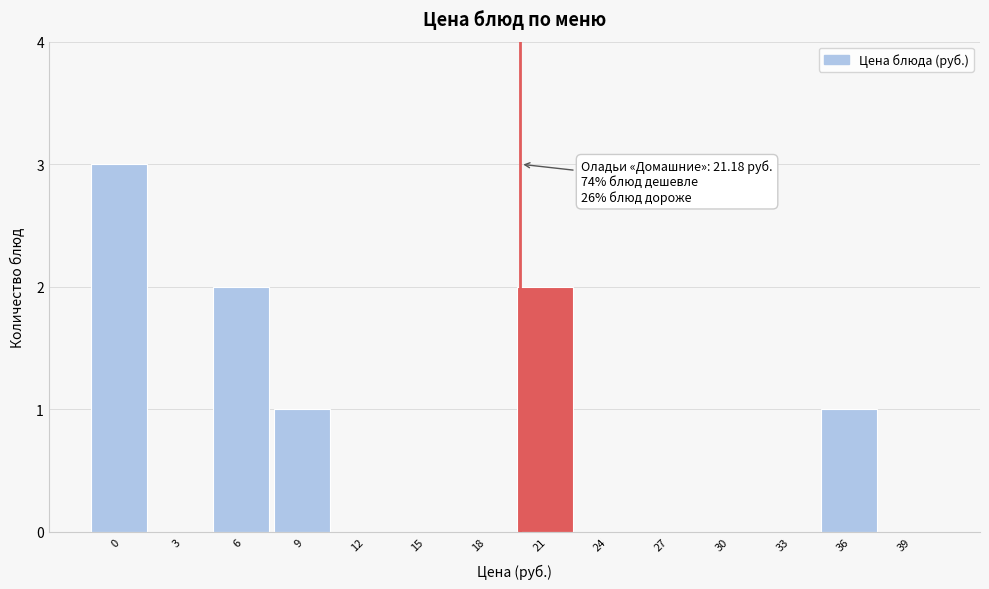

Reading left to right, transcribe all the data shown in this chart.

0=3	3=0	6=2	9=1	12=0	15=0	18=0	21=2	24=0	27=0	30=0	33=0	36=1	39=0